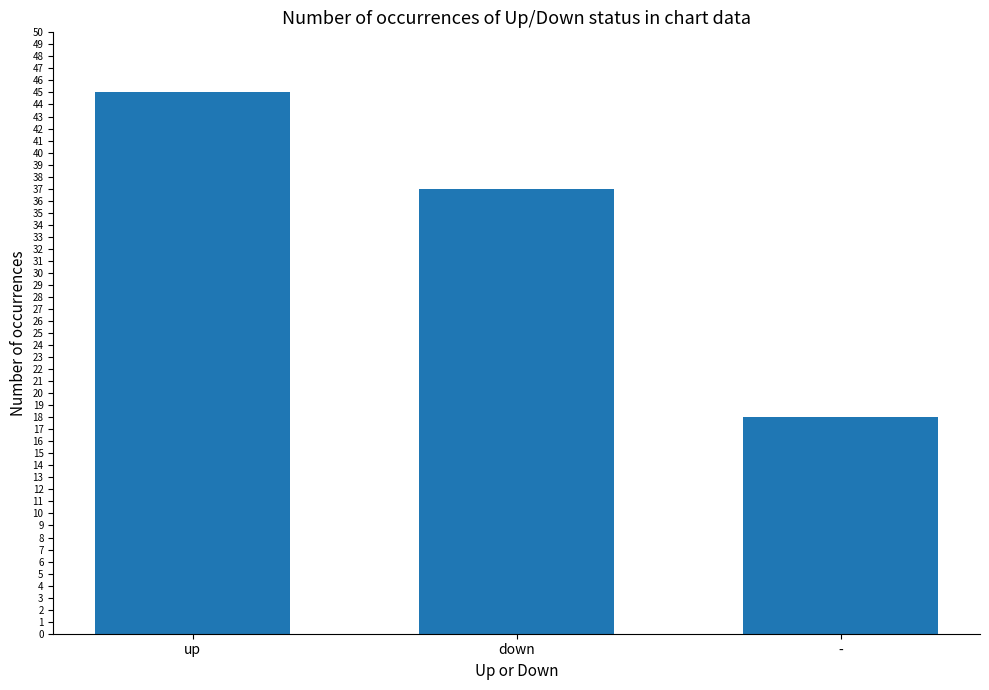

What is the difference between the maximum and second lowest values?

8